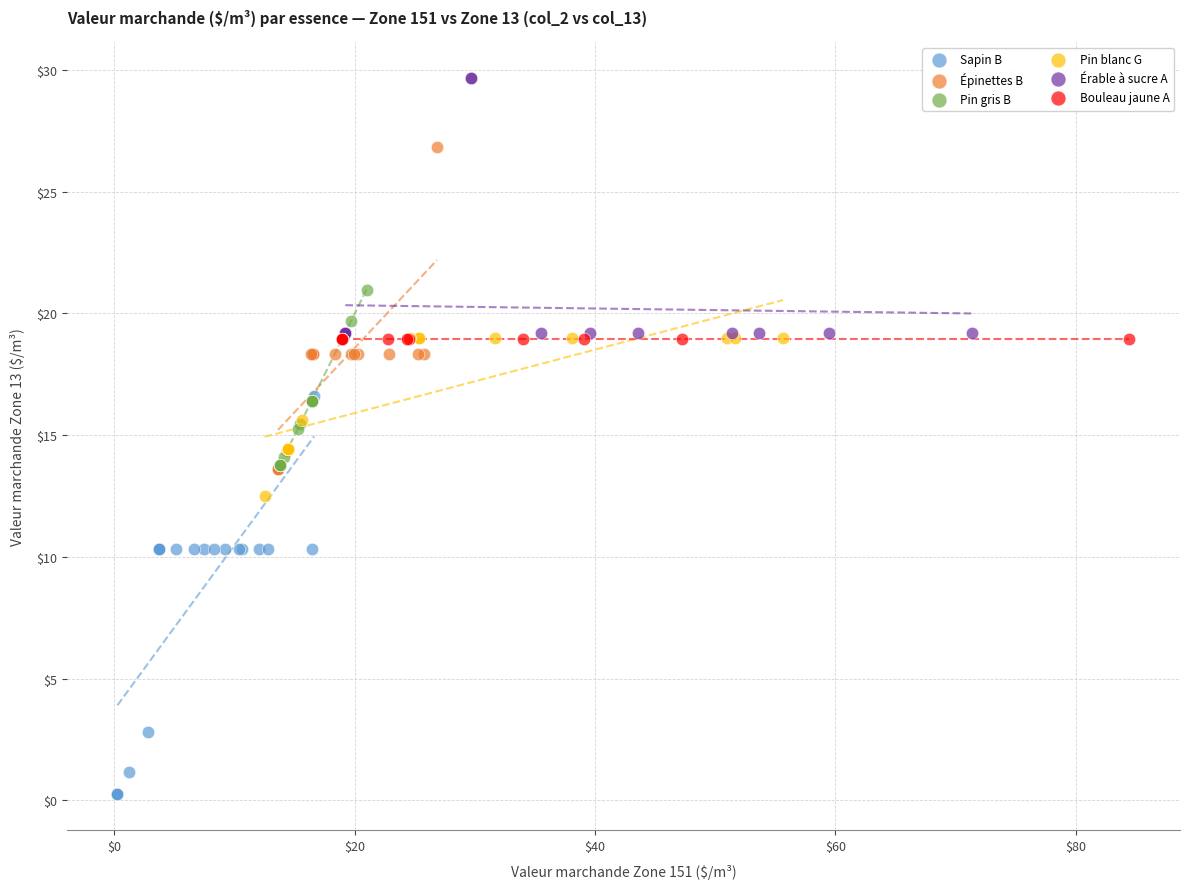

Which series contains the lowest Y value?

Sapin B